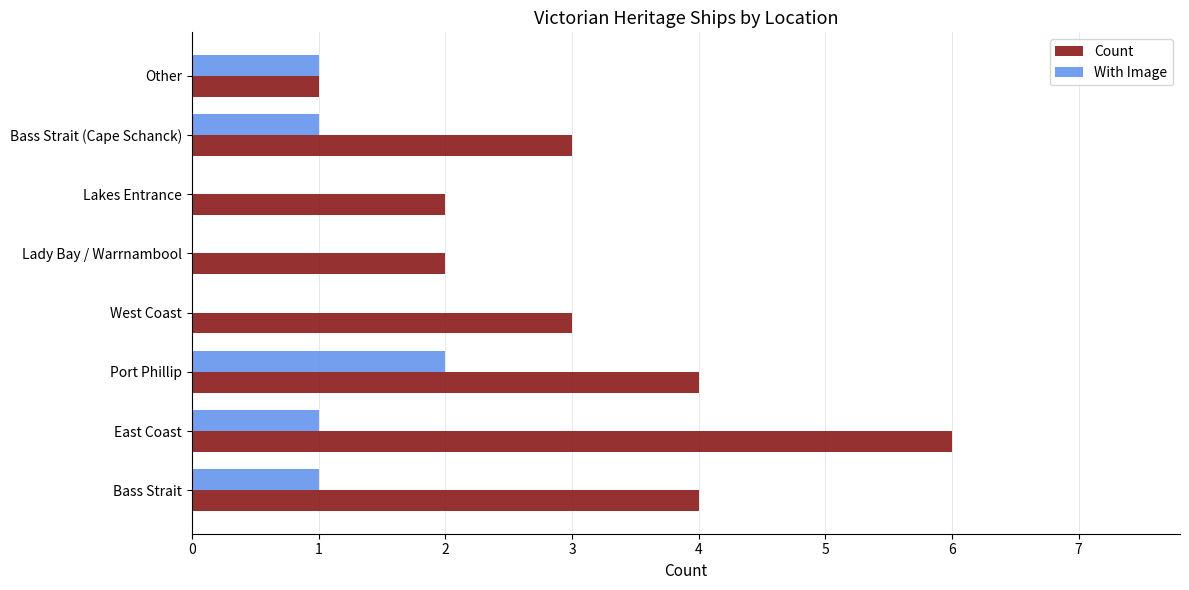

What is the sum of all With Image values?

6